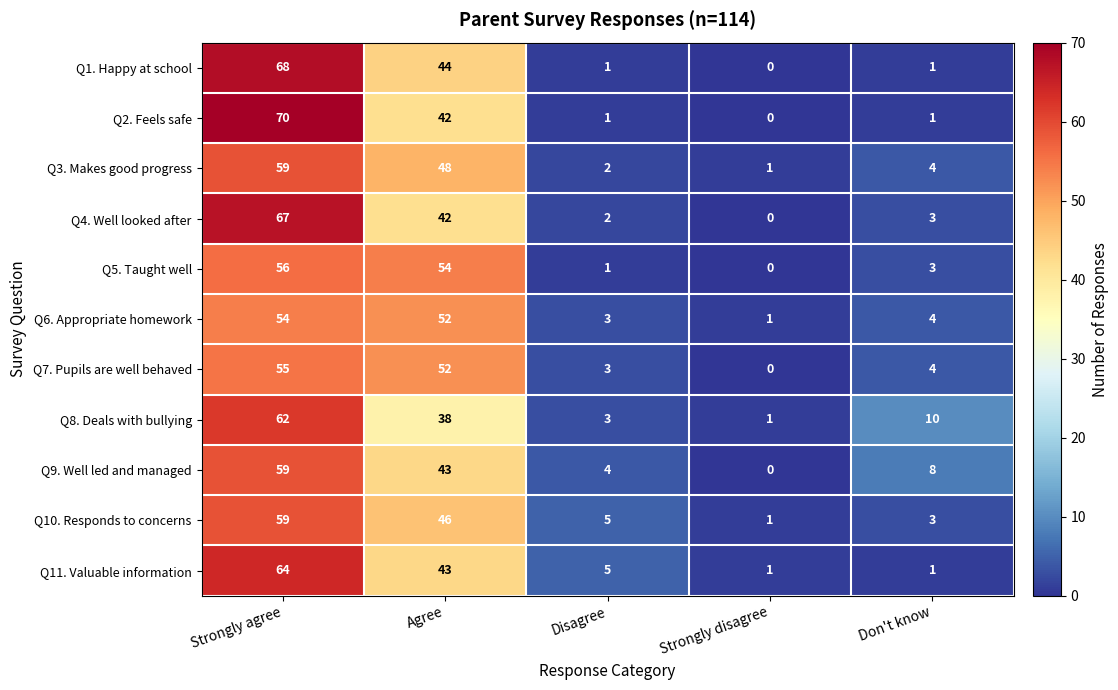

How many series are shown in this chart?

11